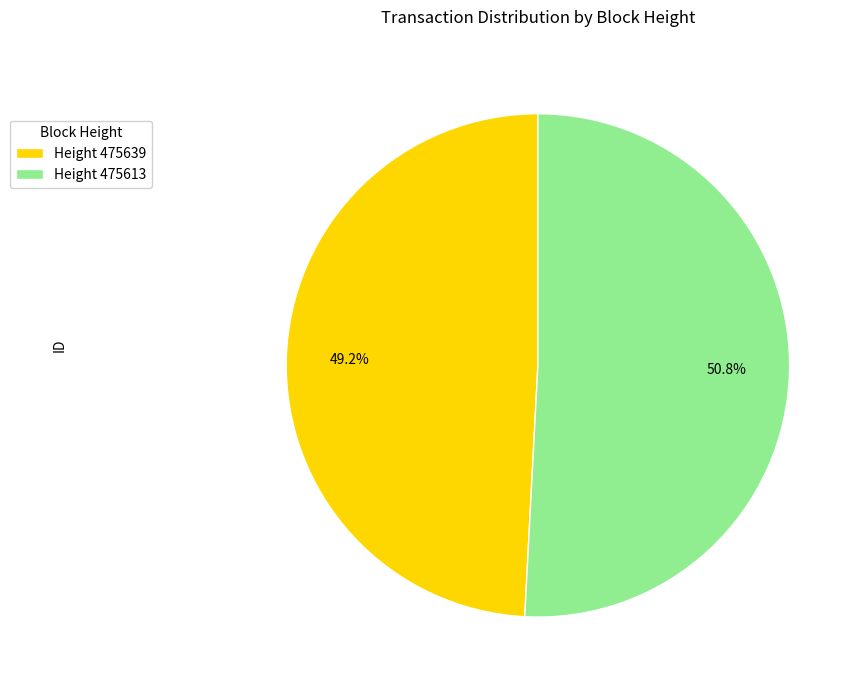

How many segments does this pie chart have?

2